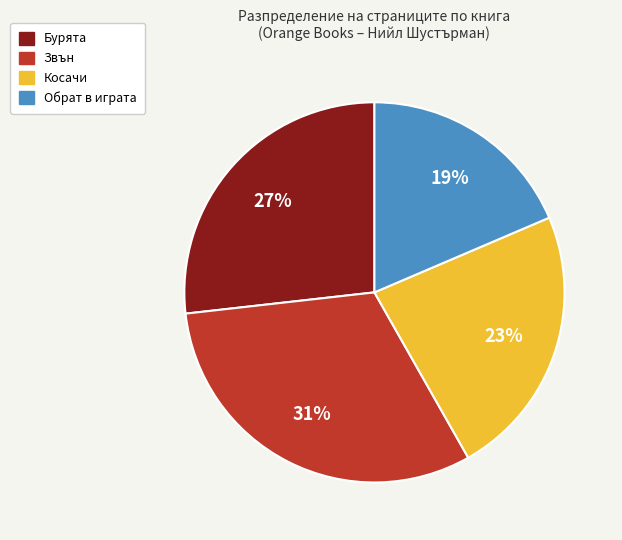

Which category has the smallest portion of the pie?

Обрат в играта